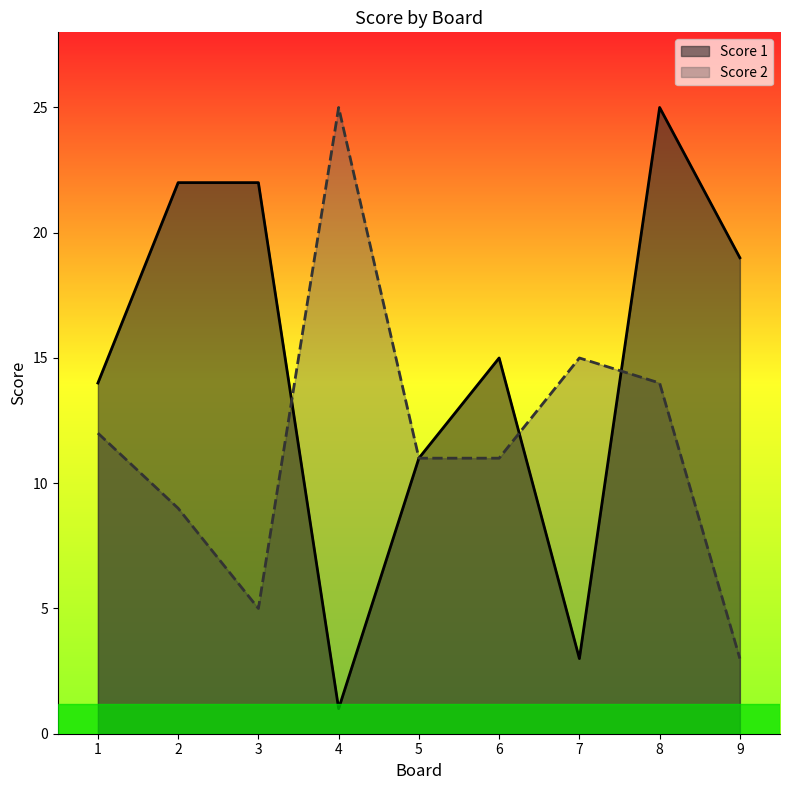

How many lines are shown in the chart?

2